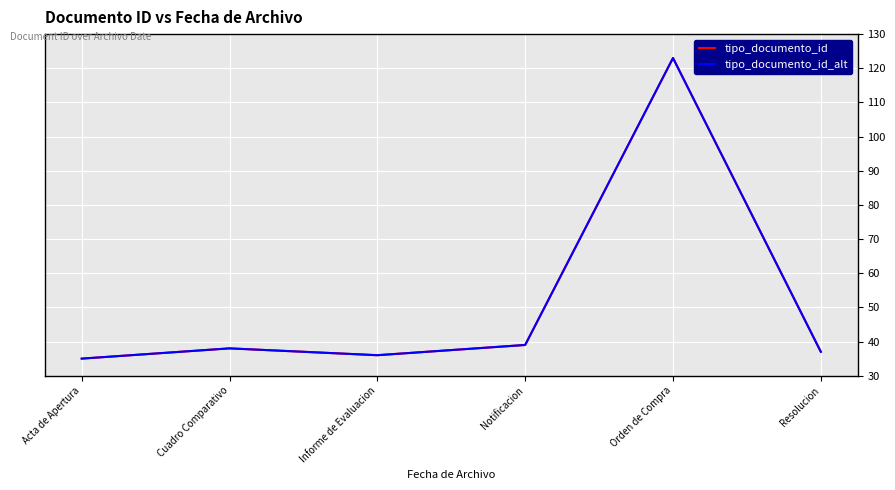

Does the chart have visible grid lines?

Yes